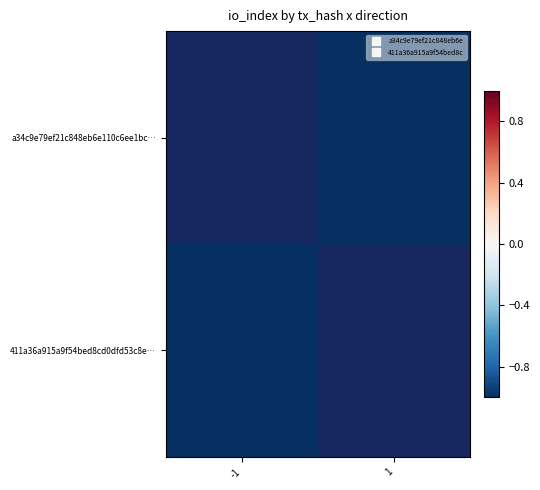

Which series has the largest range (max minus min)?

a34c9e79ef21c848eb6e110c6ee1bc…